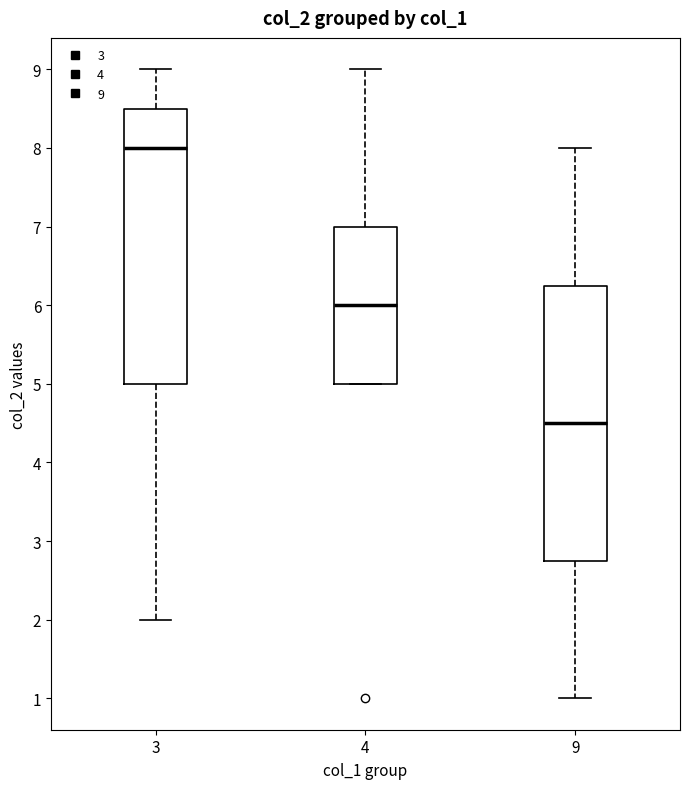

Reading left to right, read every box against the y-axis: the position of its median line, the range the box covers, and the ends of its whiskers. The values are not printed on the chart, so give them approximately, as read against the axis.

3: median 8.0, box 5.0 to 8.5, whiskers 2.0 to 9.0
4: median 6.0, box 5.0 to 7.0, whiskers 5.0 to 9.0
9: median 4.5, box 2.8 to 6.3, whiskers 1.0 to 8.0